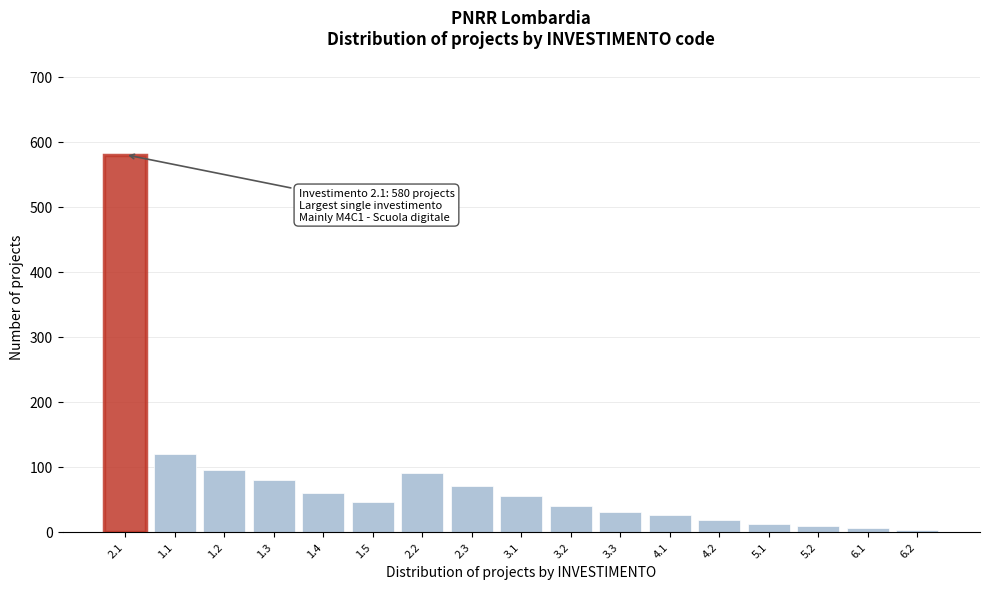

Which has a higher value, 3.3 or 1.5?

1.5